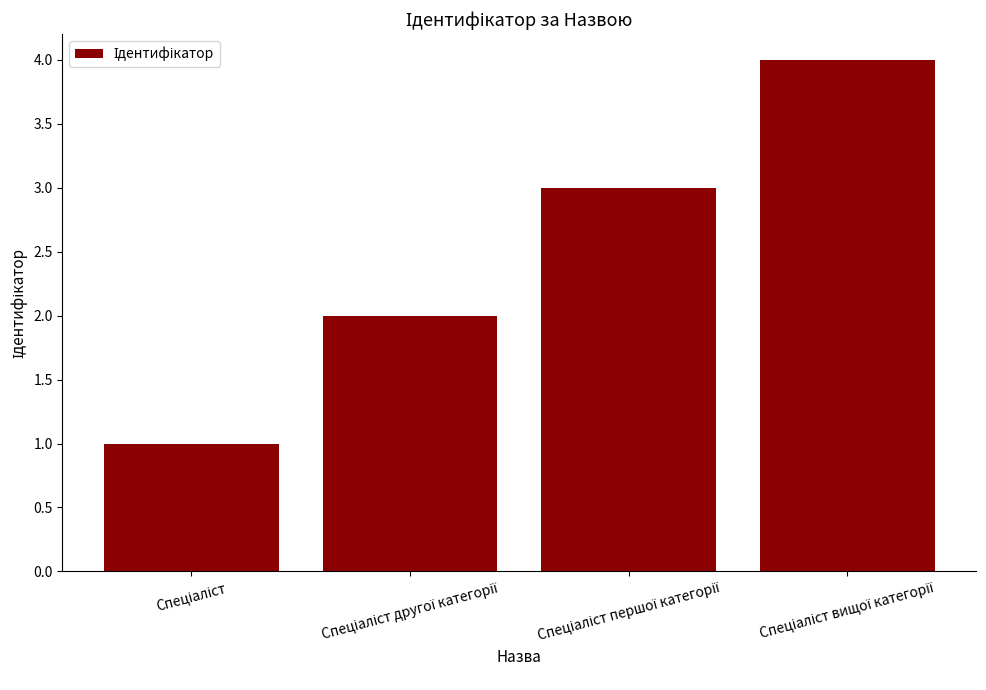

What is the difference between the maximum and minimum values?

3